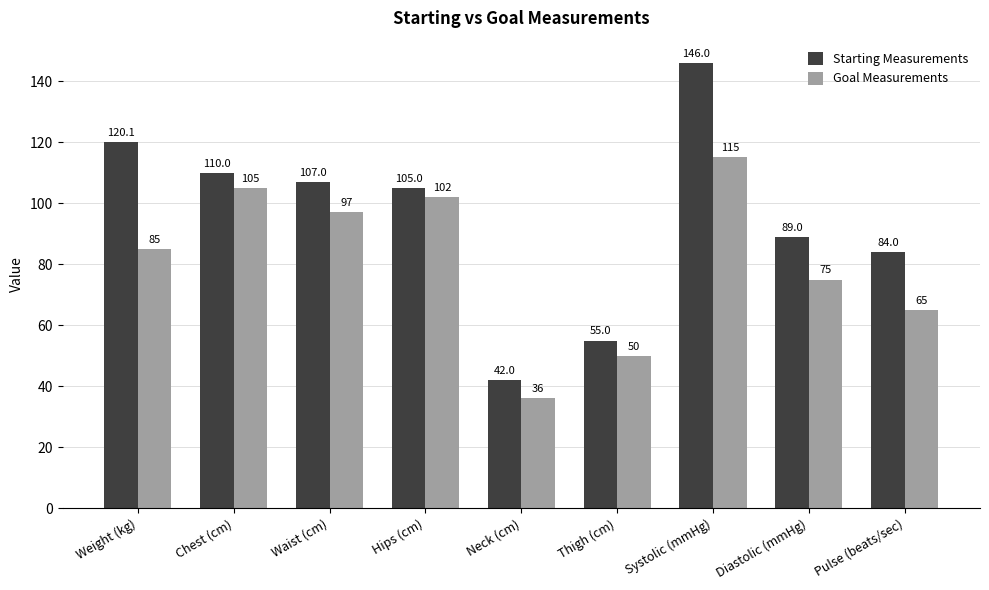

How many distinct data groups are displayed?

2